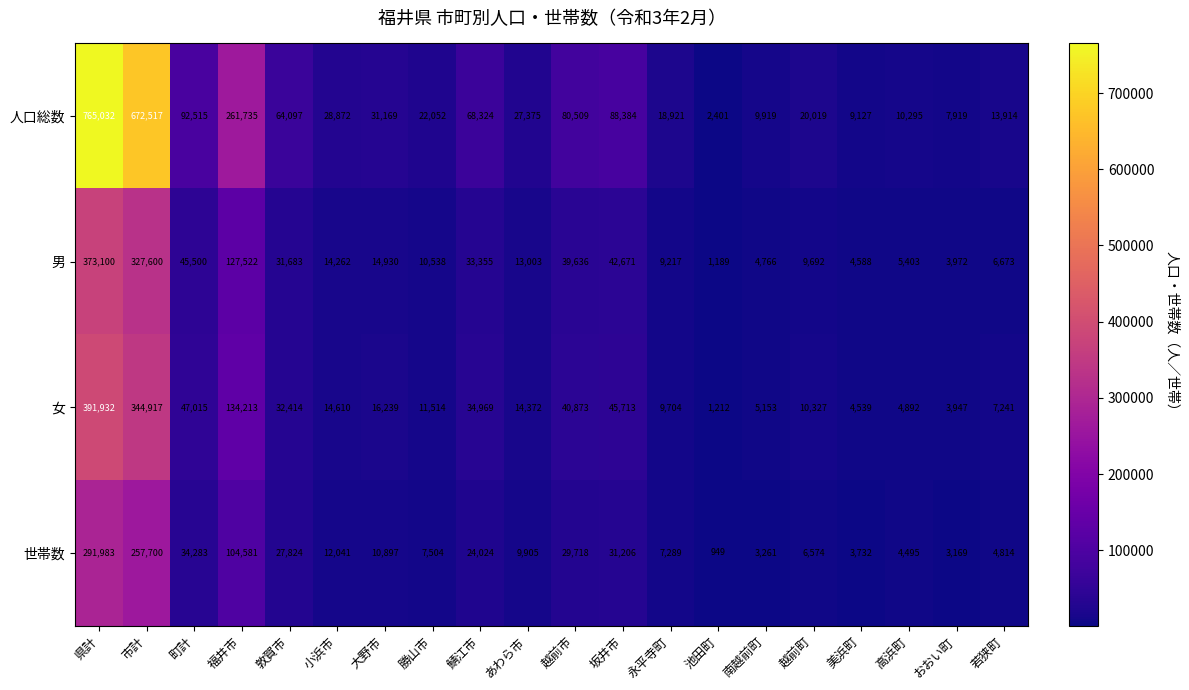

How many series are shown in this chart?

4